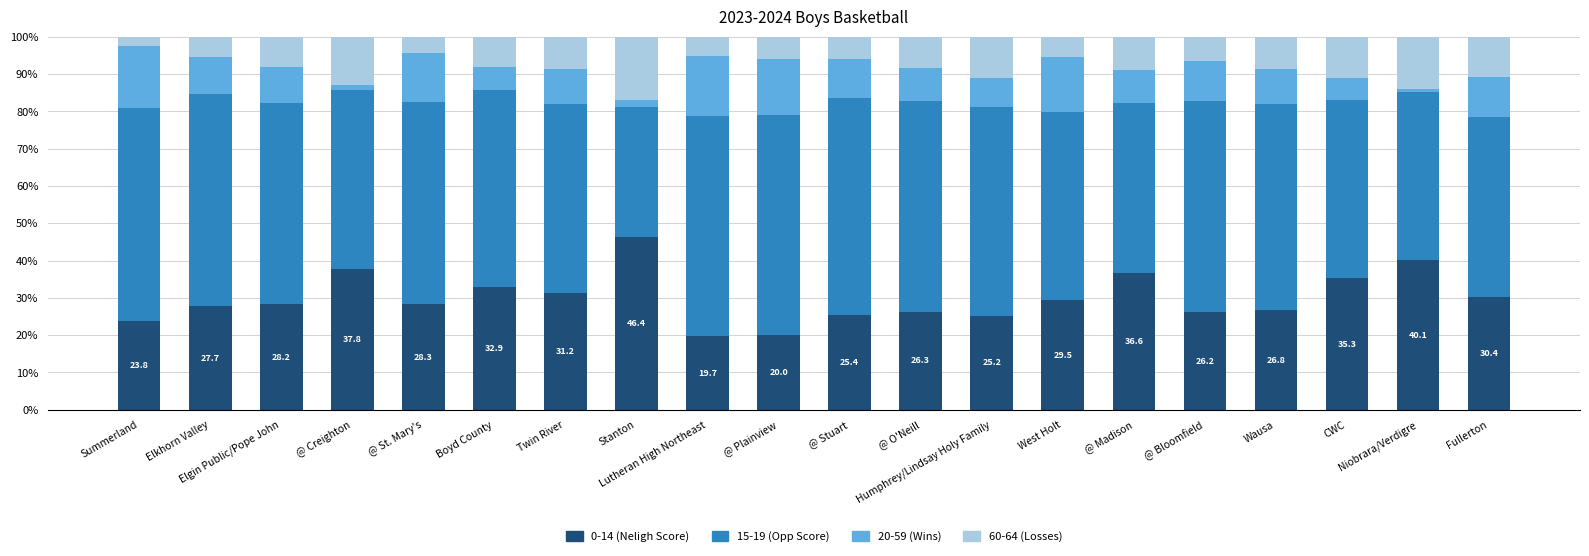

What is the minimum value for 0-14 (Neligh Score)?

19.7